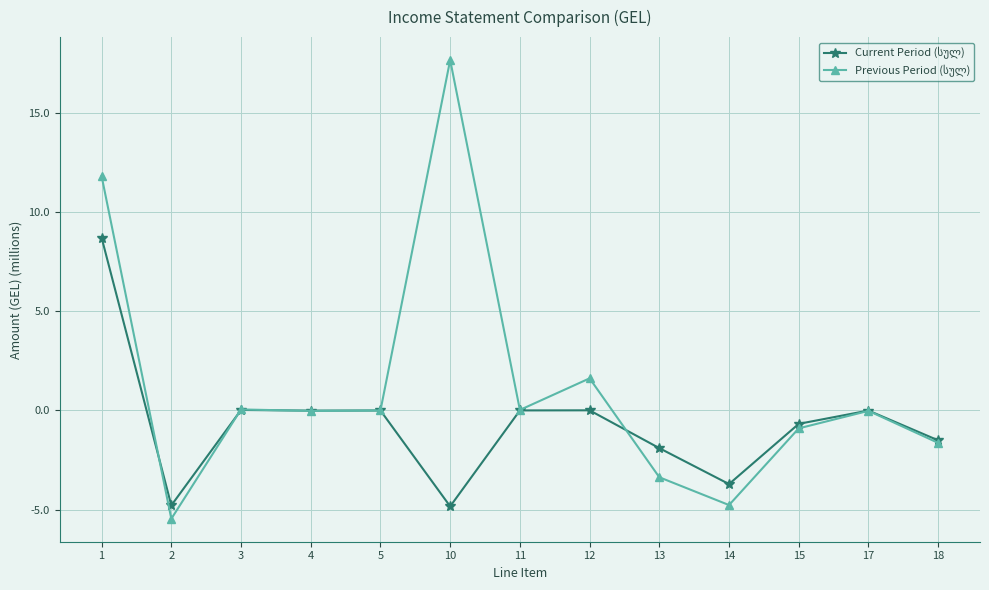

What is the minimum value shown in the chart?

-5.5